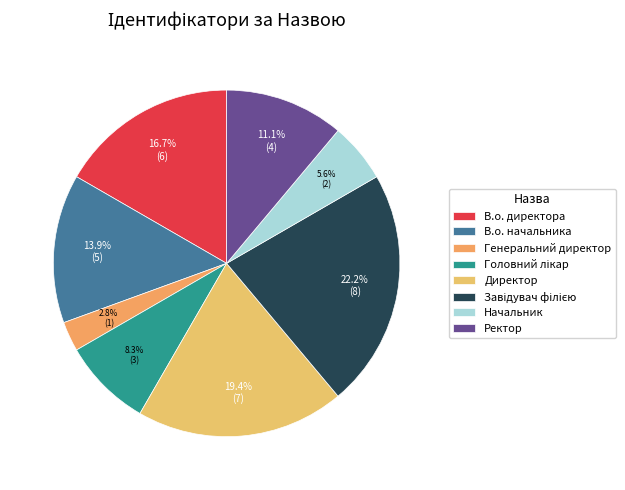

Is there any slice that represents more than half of the pie?

No